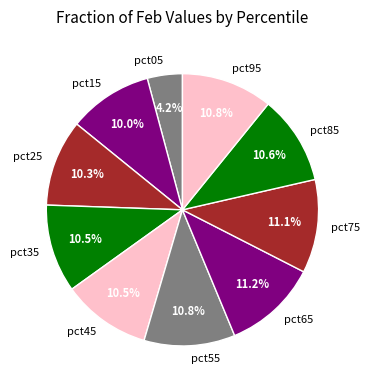

To the nearest percent, what is the average slice percentage?

10%